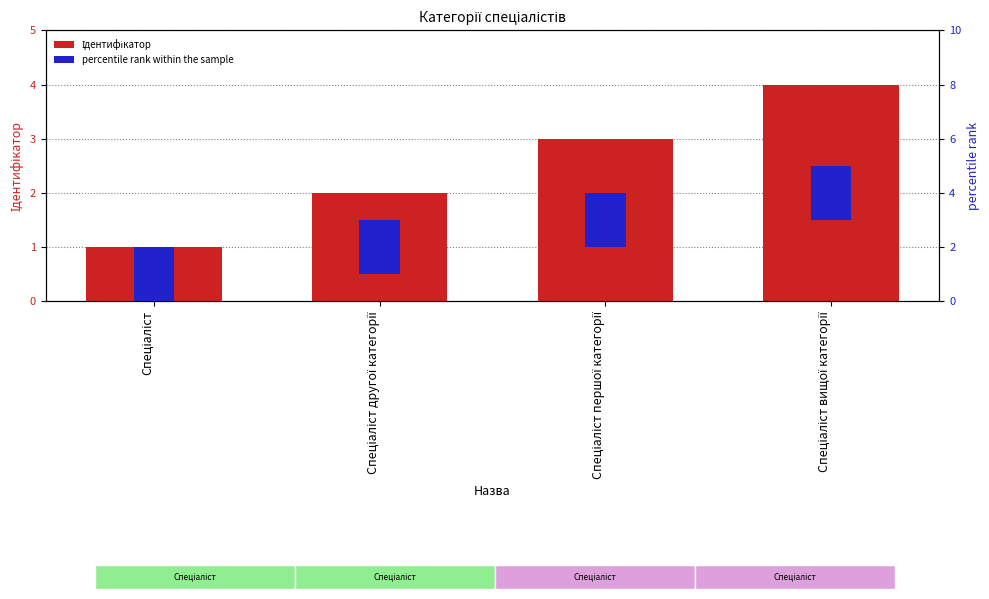

What is the difference between the highest and lowest values at Спеціаліст вищої категорії?

2